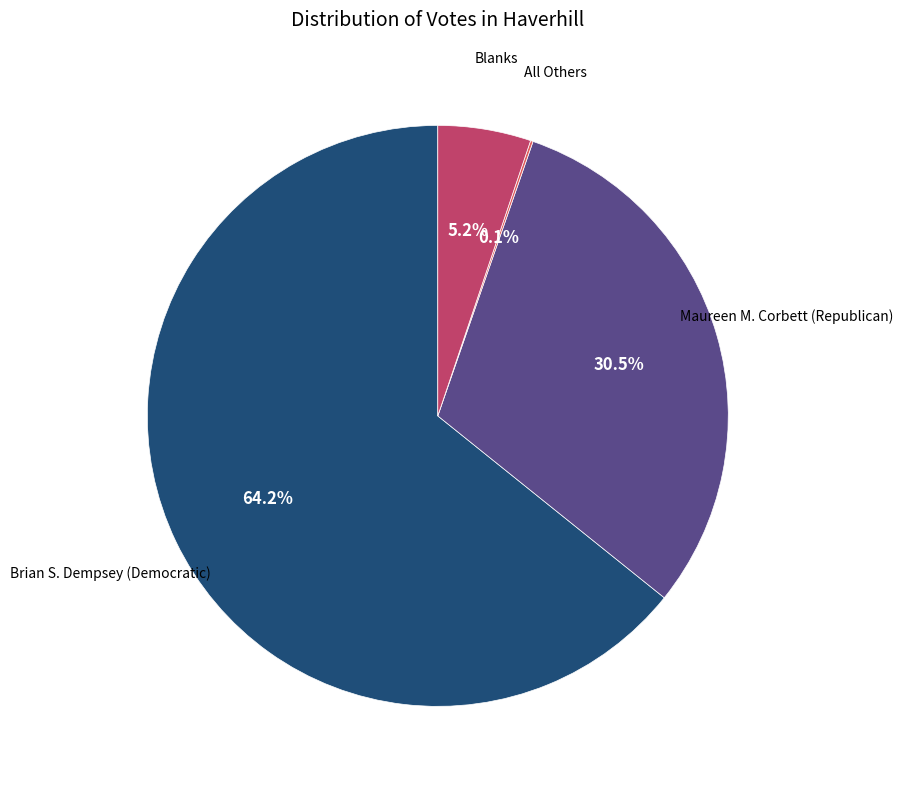

Is there a majority slice in this chart?

Yes